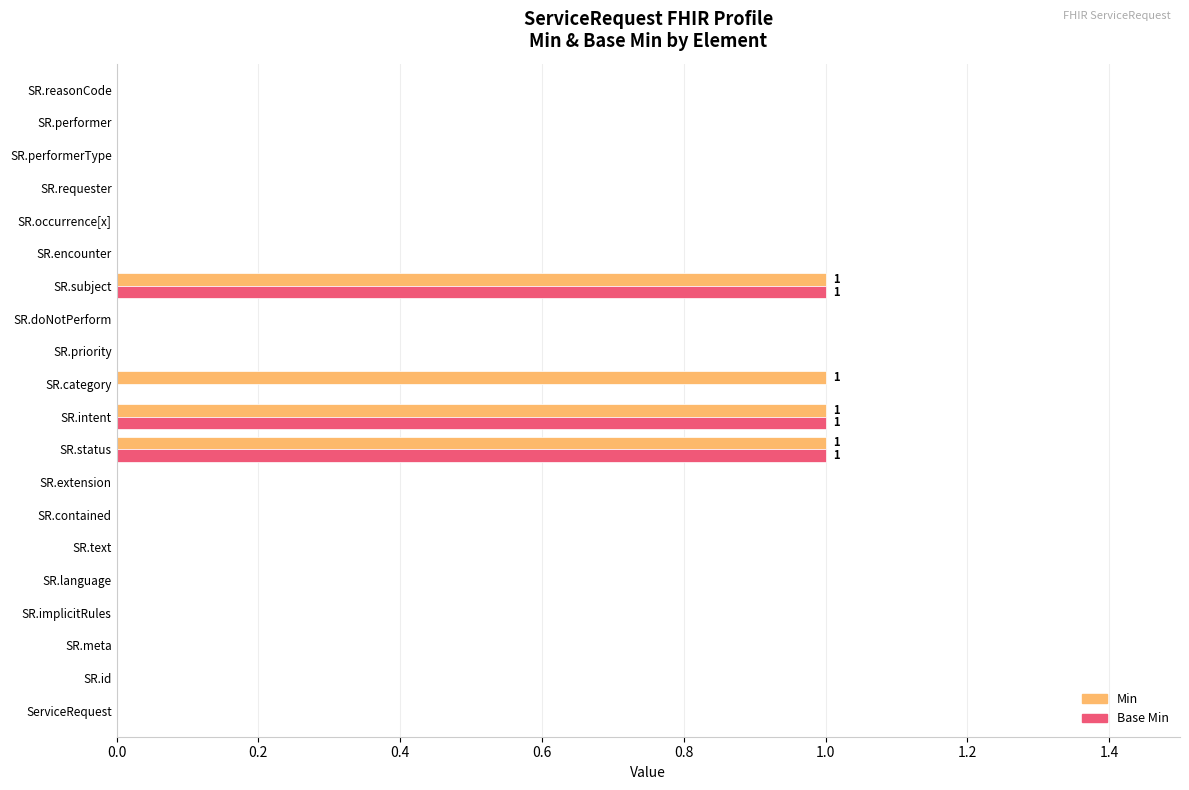

What is the sum of all Min values?

4